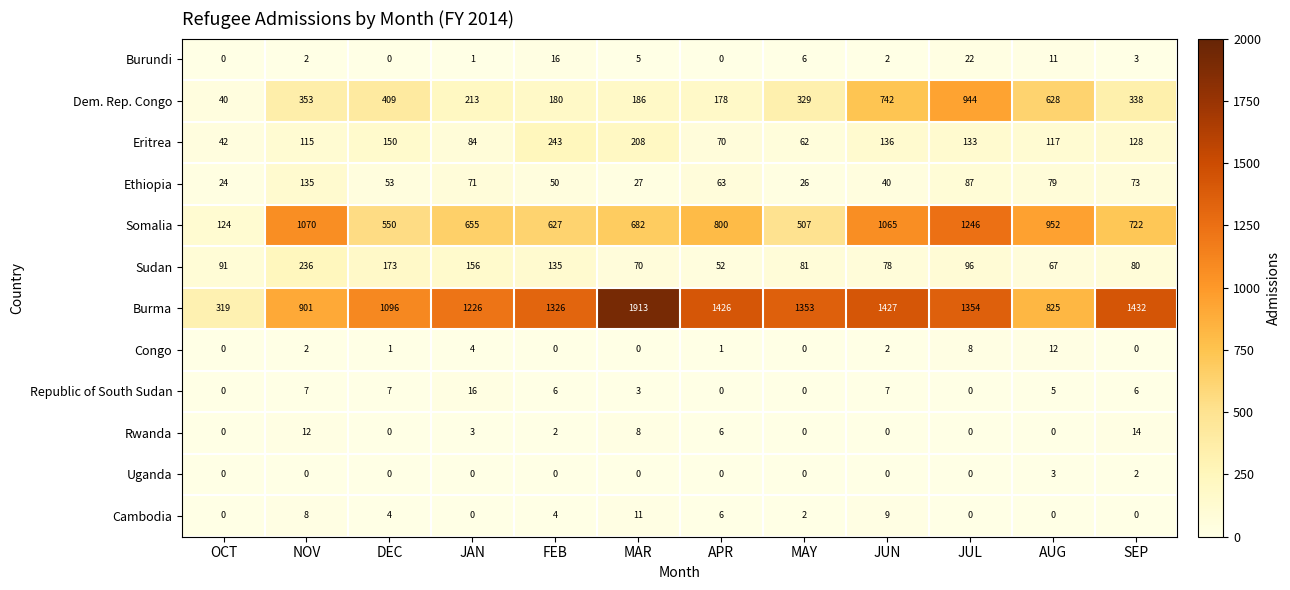

List the labels in order of Burma value, largest first.

MAR, SEP, JUN, APR, JUL, MAY, FEB, JAN, DEC, NOV, AUG, OCT